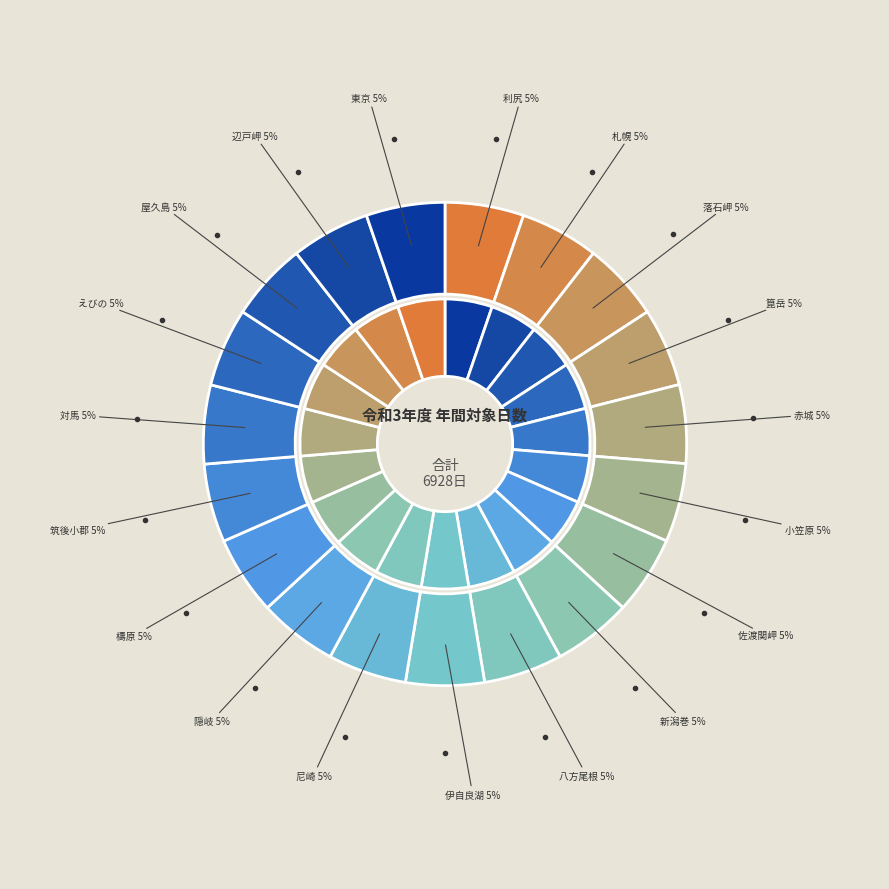

Rank the categories by value from highest to lowest.

利尻, 落石岬, 小笠原, 佐渡関岬, 新潟巻, 八方尾根, 隠岐, 檮原, 対馬, えびの, 辺戸岬, 東京, 札幌, 箟岳, 赤城, 伊自良湖, 尼崎, 筑後小郡, 屋久島